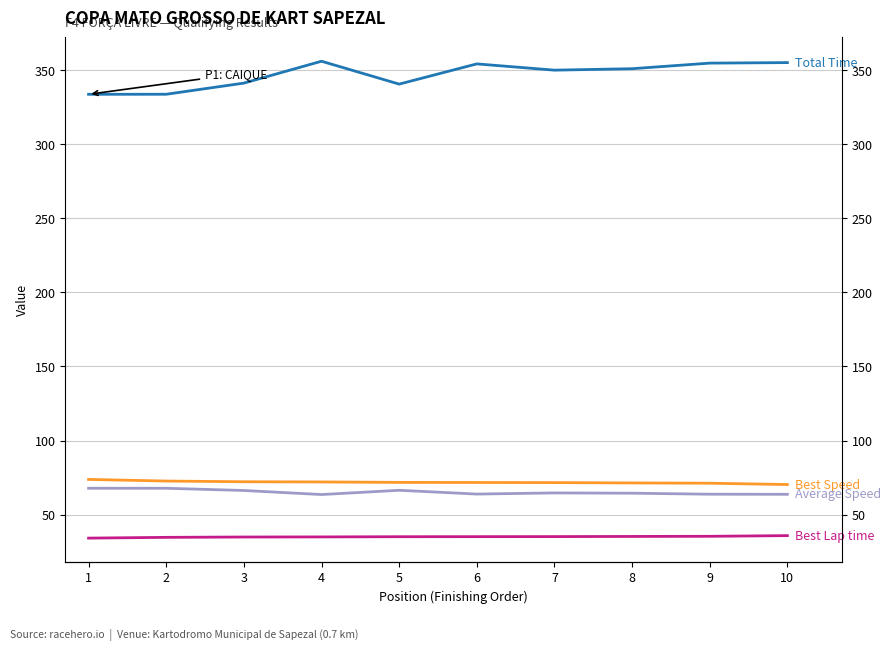

True or false: Average Speed and Best Lap time intersect in this chart.

False